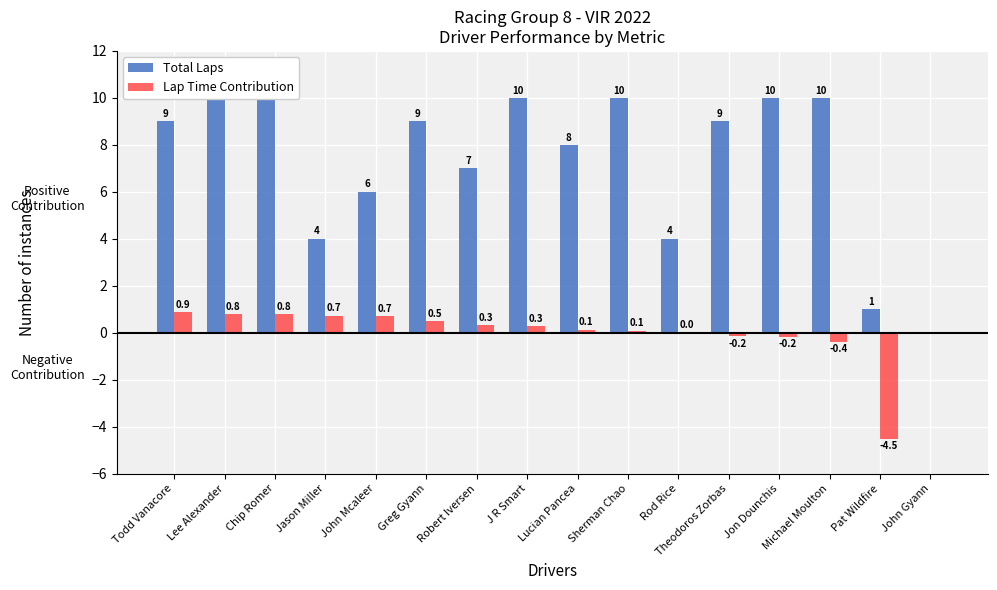

Rank the categories by Total Laps value from lowest to highest.

John Gyann, Pat Wildfire, Jason Miller, Rod Rice, John Mcaleer, Robert Iversen, Lucian Pancea, Todd Vanacore, Greg Gyann, Theodoros Zorbas, Lee Alexander, J R Smart, Sherman Chao, Jon Dounchis, Michael Moulton, Chip Romer